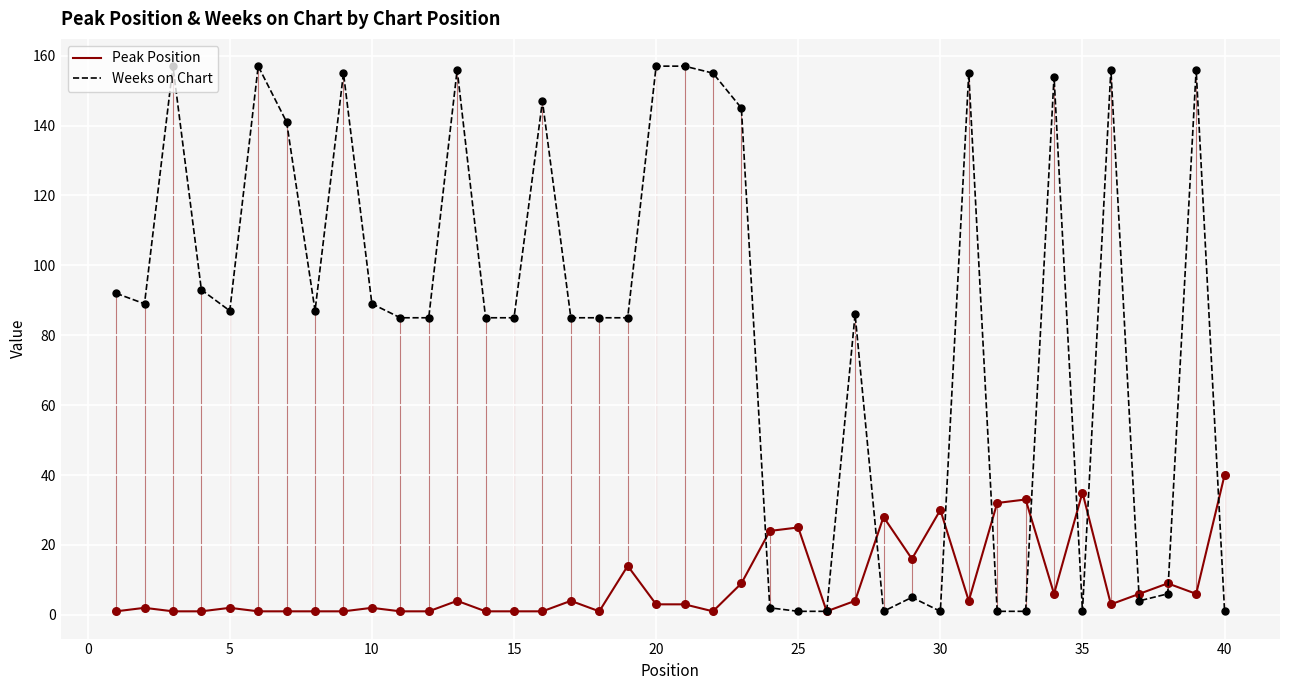

True or false: Peak Position has a value of 50 at 30.

False